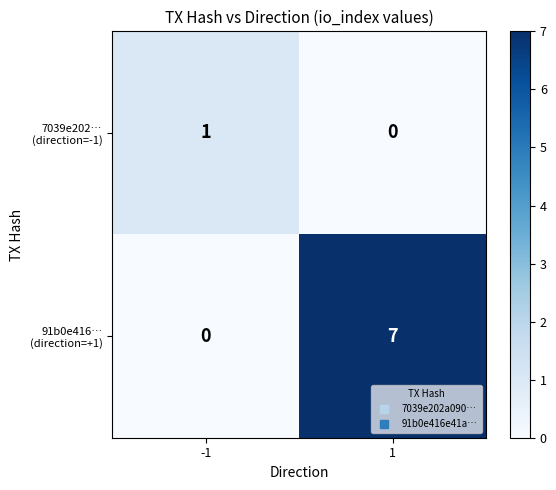

What is the spread (max minus min) of values at 1?

7